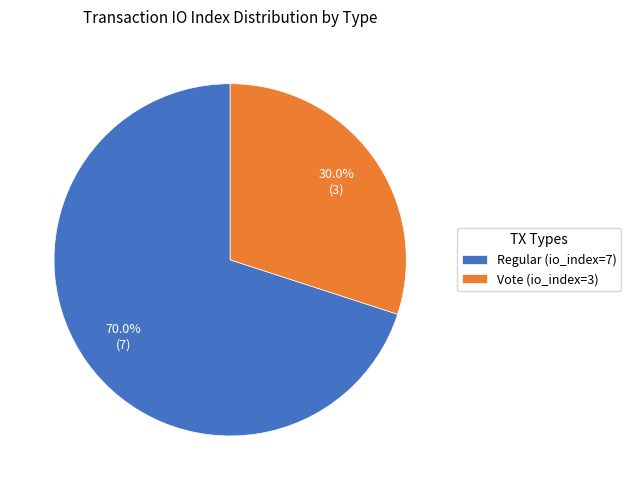

The Regular (io_index=7) slice represents 82% of the pie. True or false?

False